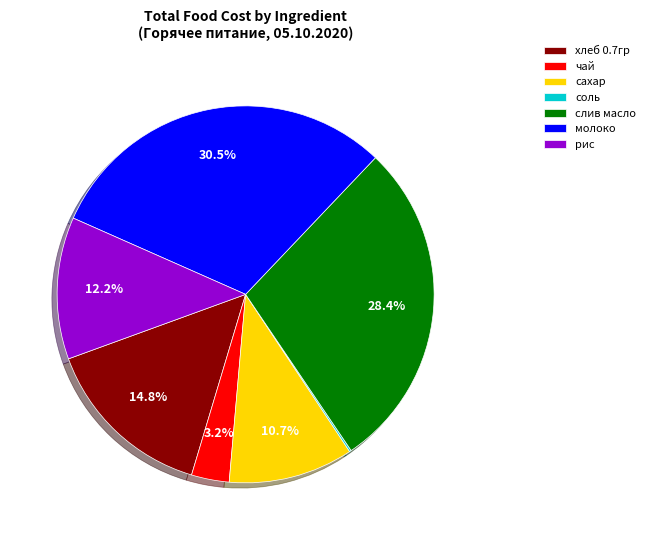

What is the largest slice in the pie chart?

молоко